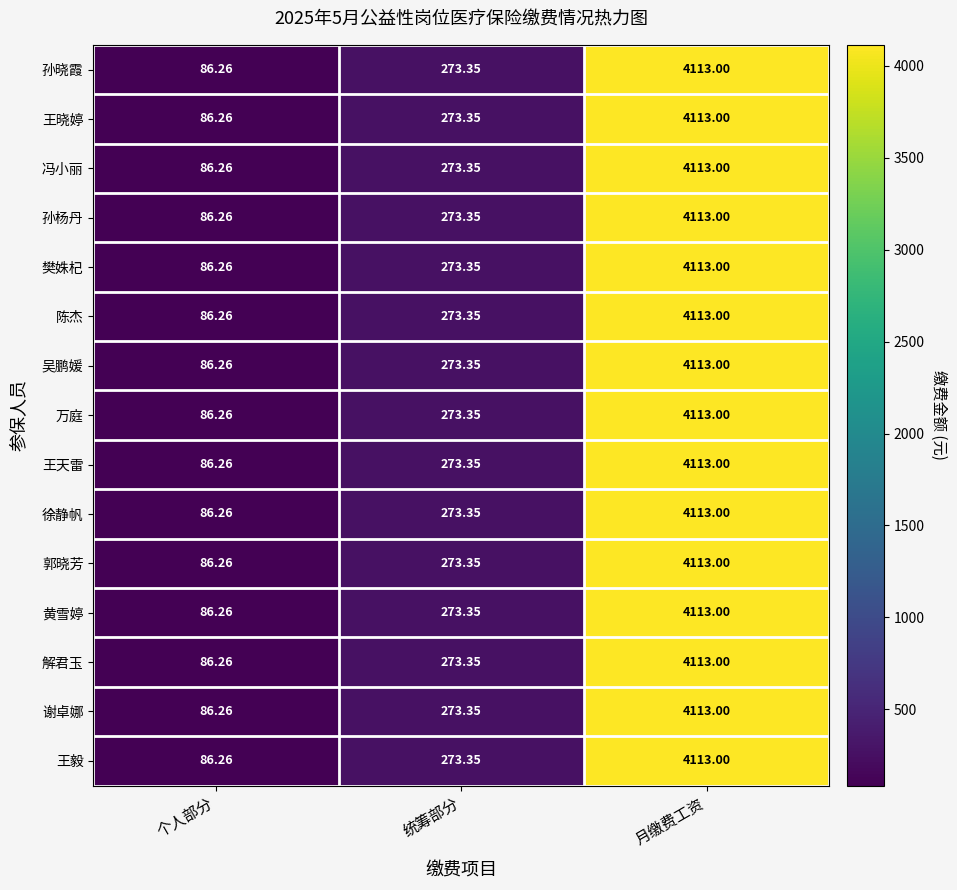

What is the smallest value displayed?

86.3